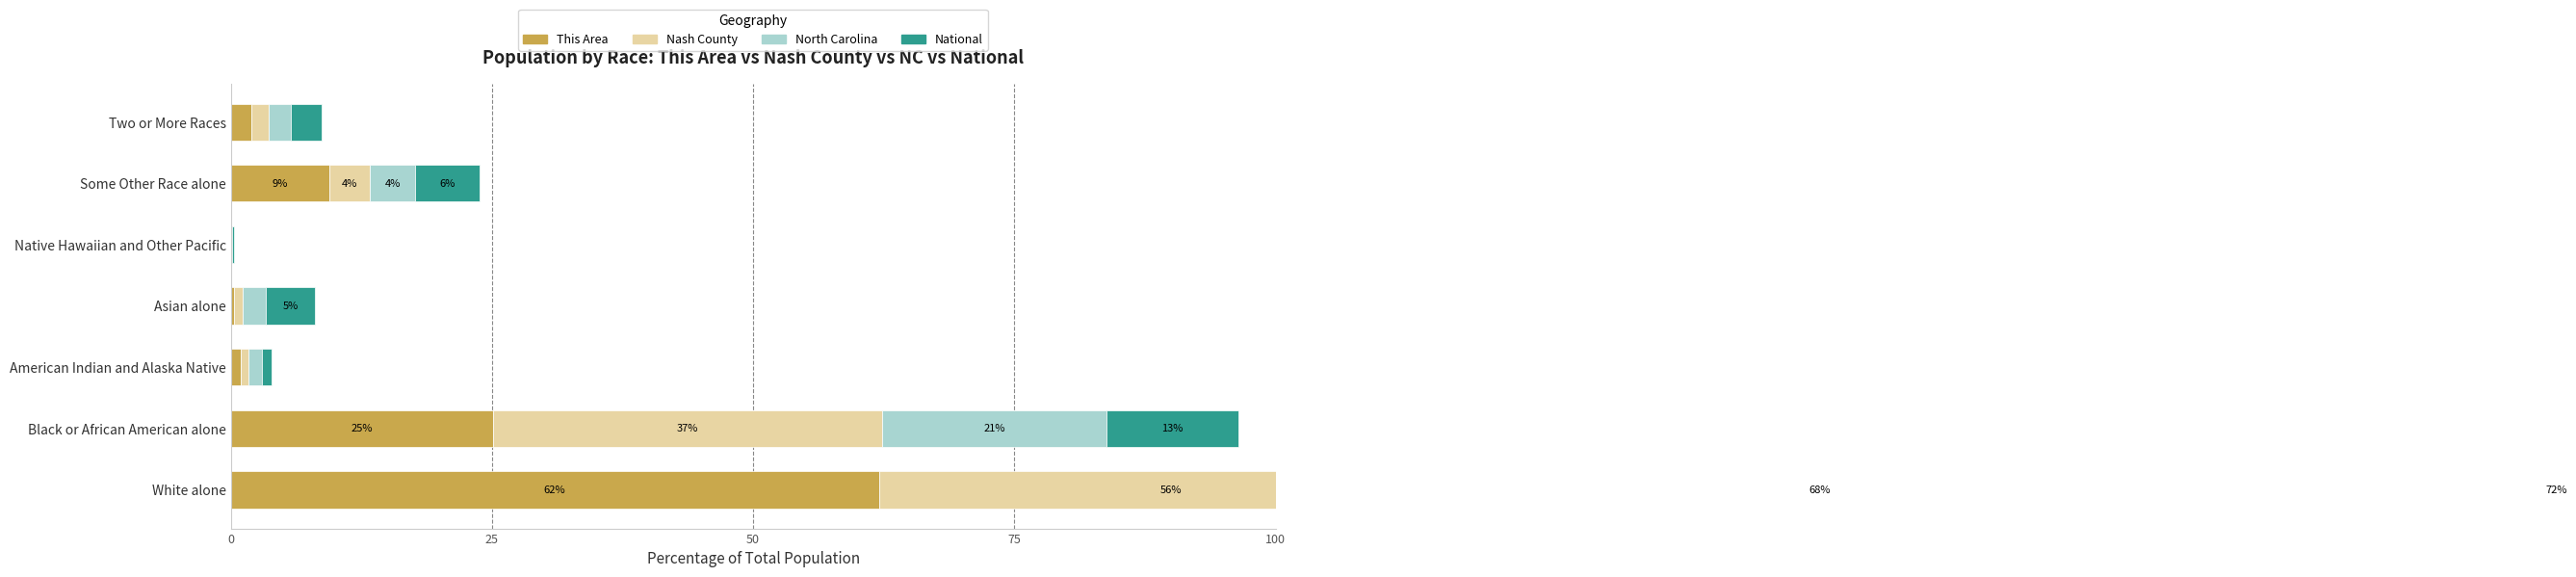

What are all the series names shown in the legend?

This Area, Nash County, North Carolina, National